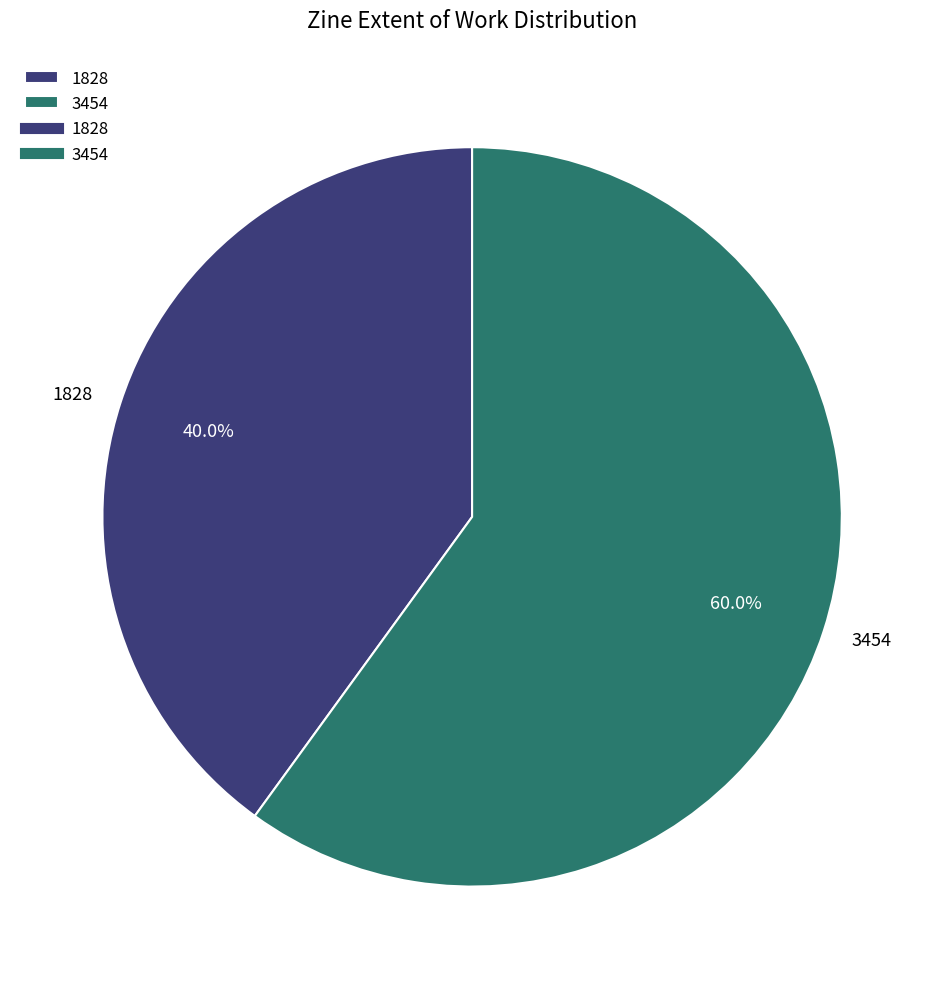

Is there any slice that represents more than half of the pie?

Yes